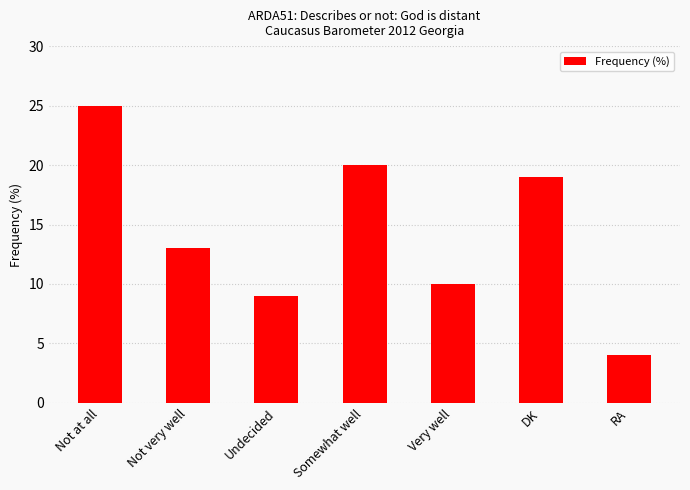

List the labels in order of value, largest first.

Not at all, Somewhat well, DK, Not very well, Very well, Undecided, RA